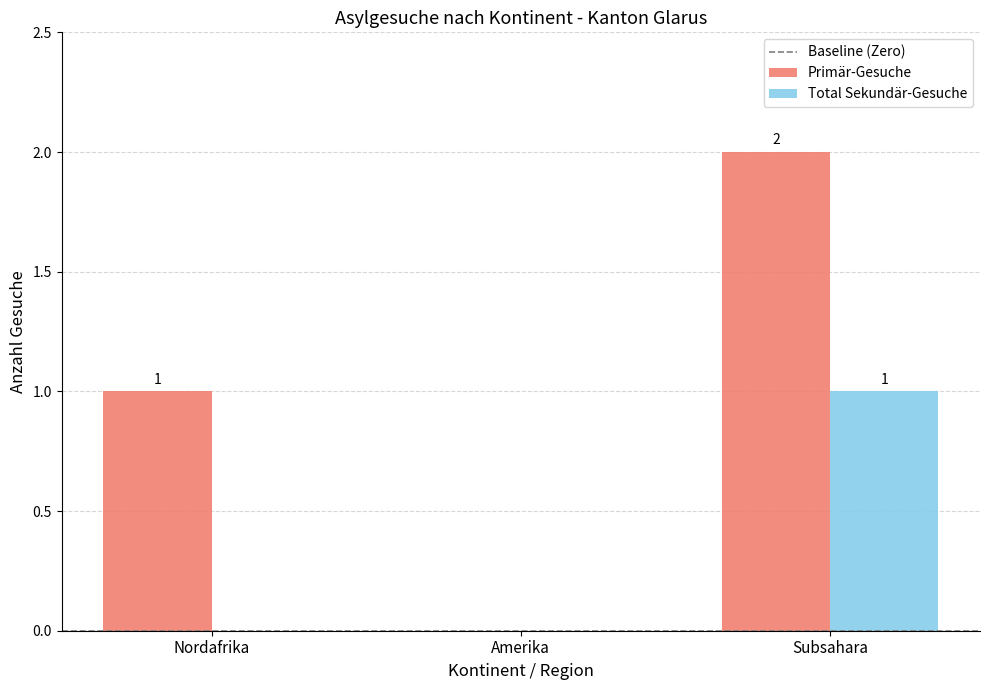

What is the sum of the Primär-Gesuche values at Nordafrika and Subsahara?

3